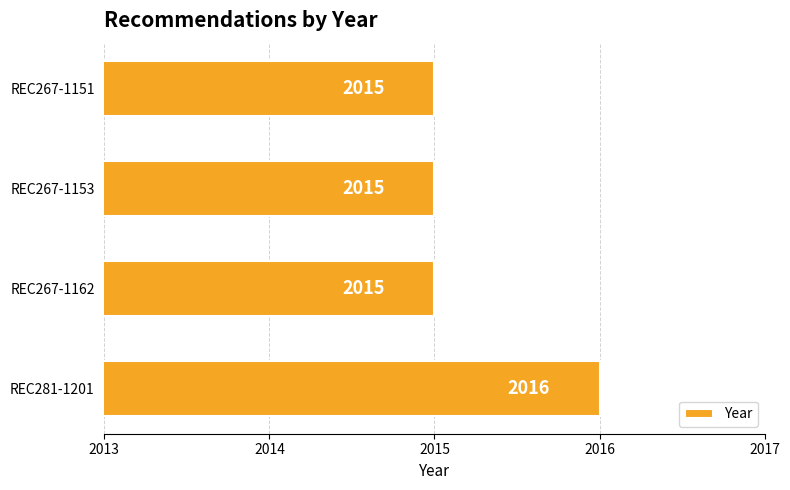

How many values are between 2015 and 2016?

4